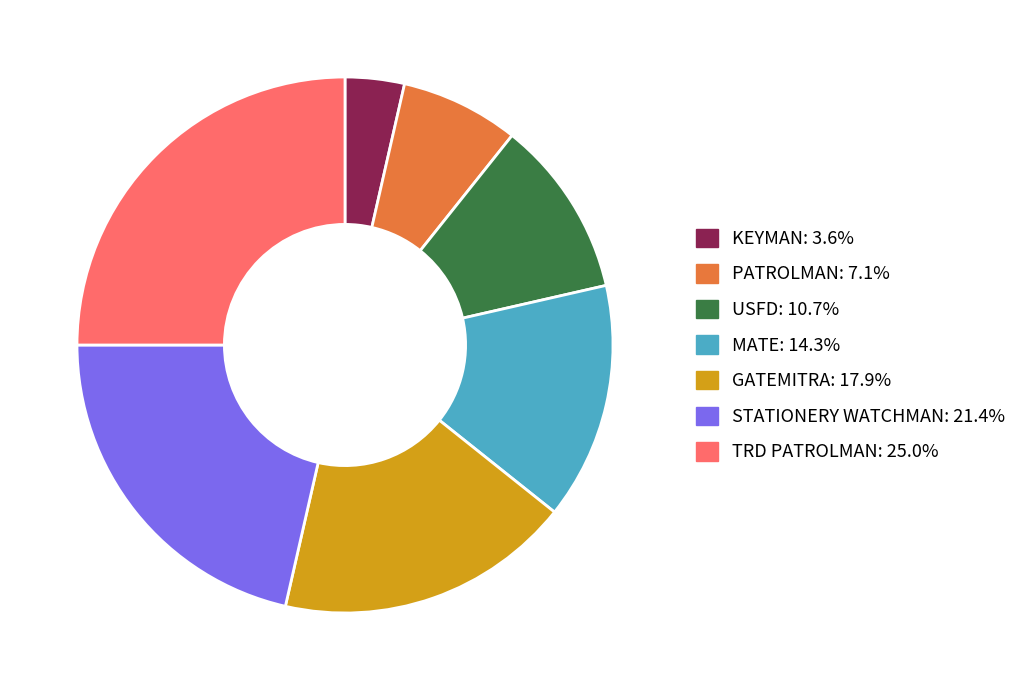

Which category has the biggest portion of the pie?

TRD PATROLMAN